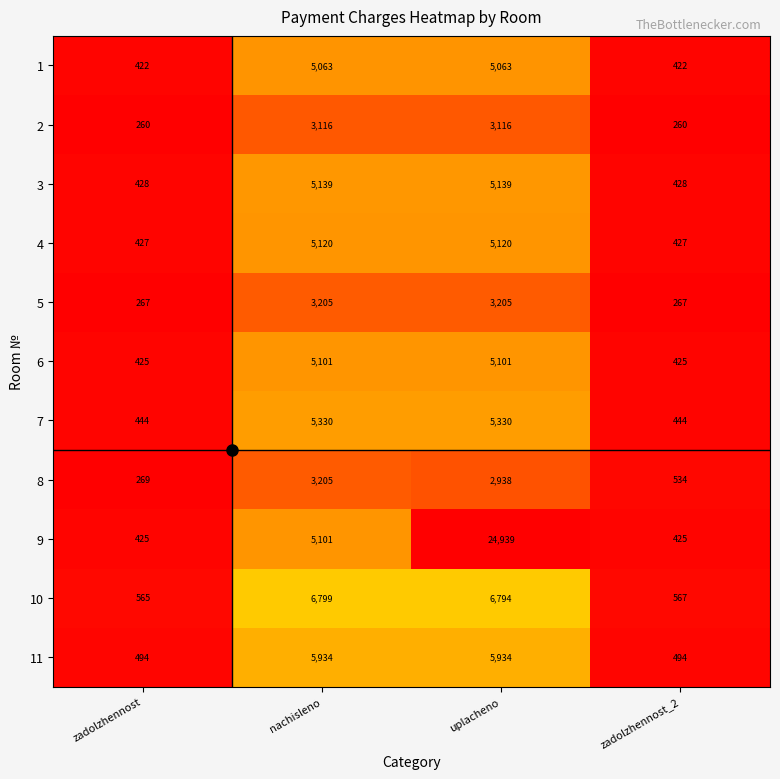

At which label does 10 first exceed 6794?

nachisleno